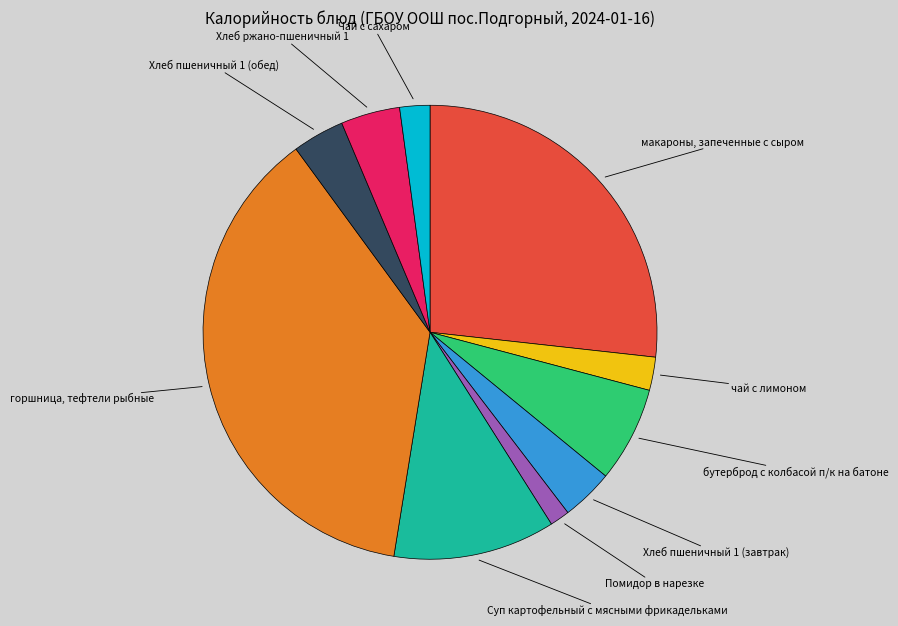

Is there a majority slice in this chart?

No